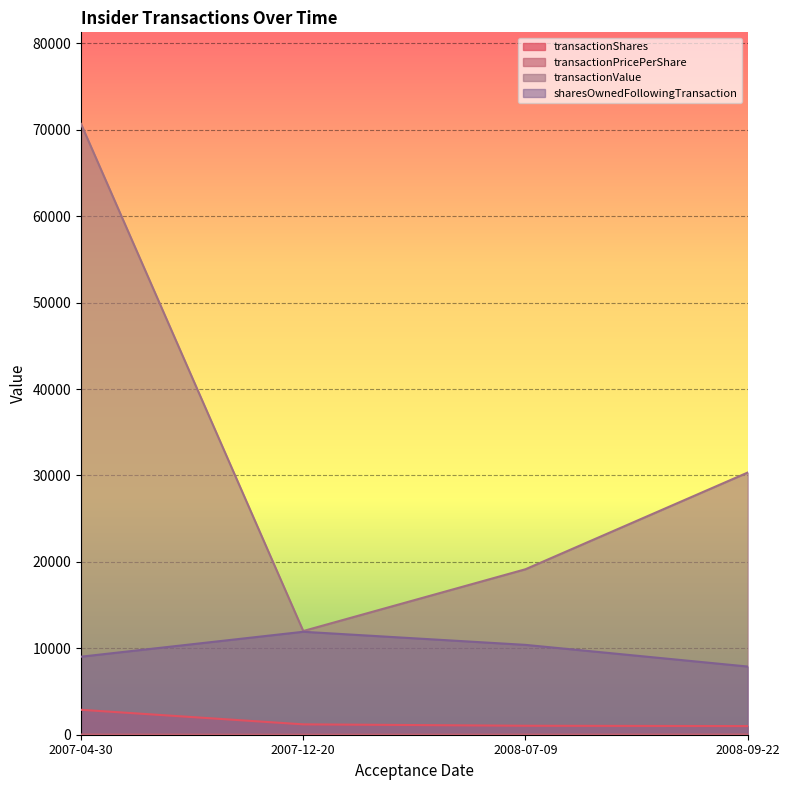

What is the sum of the transactionPricePerShare values at 2008-07-09 and 2008-09-22?

48.8